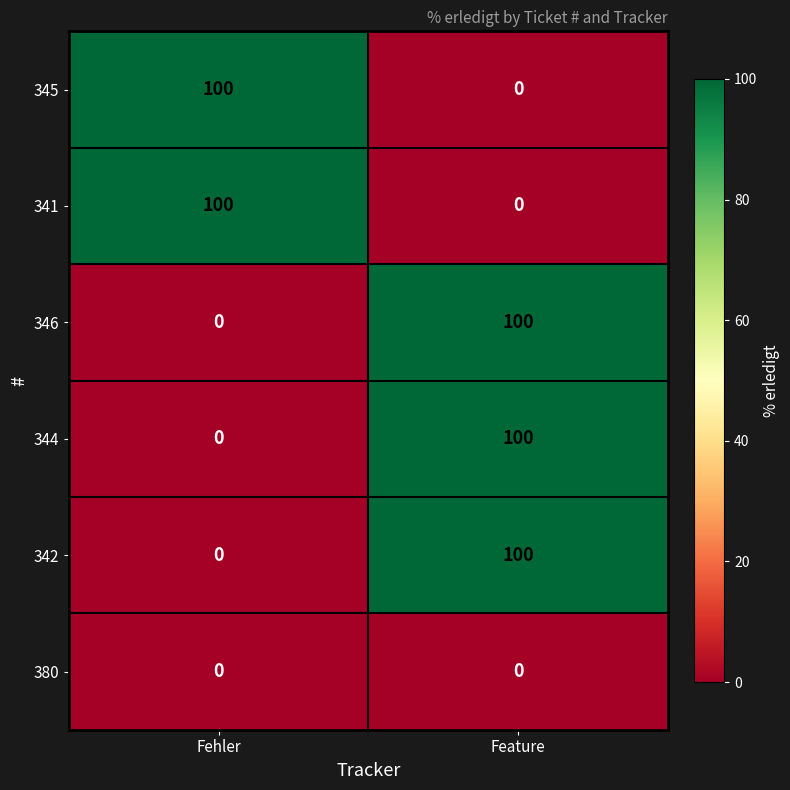

What is the maximum value for 342?

100